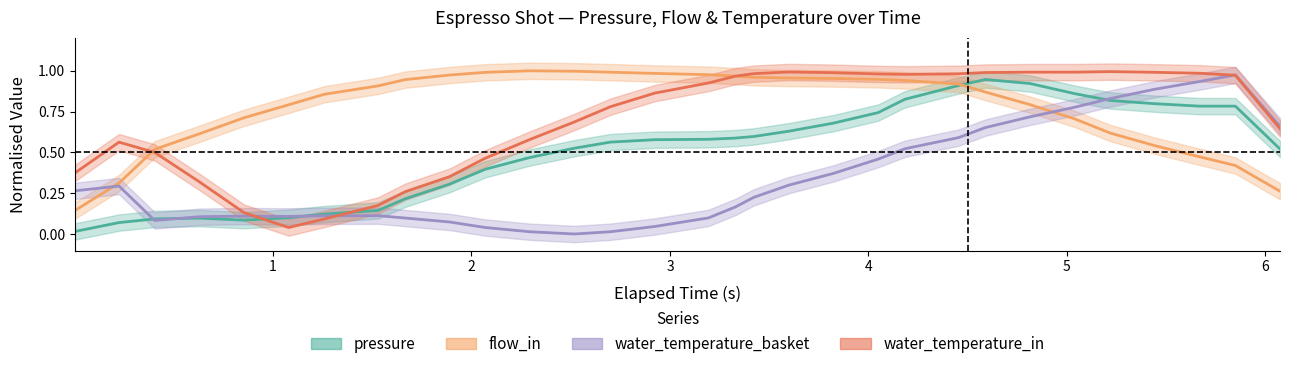

List the series in order of their overall mean, lowest first.

water_temperature_basket, pressure, water_temperature_in, flow_in